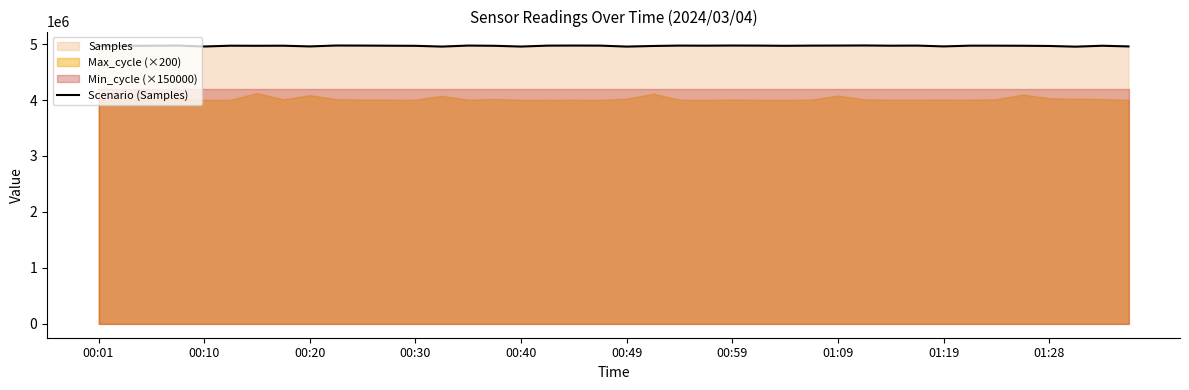

What is the average value?

4968792